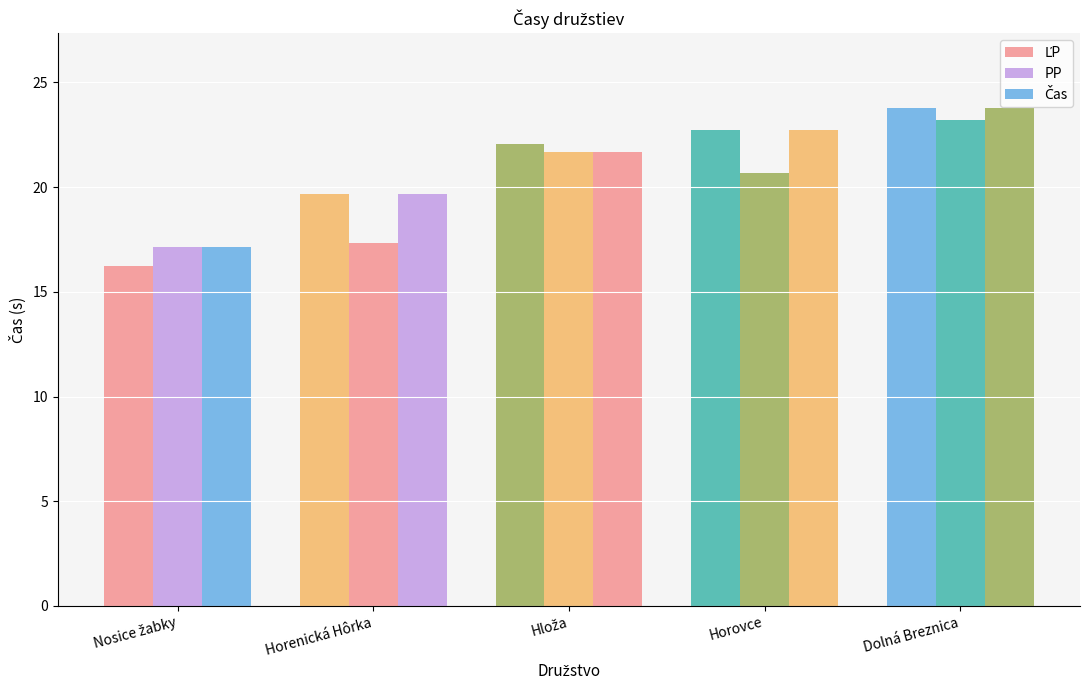

How many data points in PP are less than 20?

2